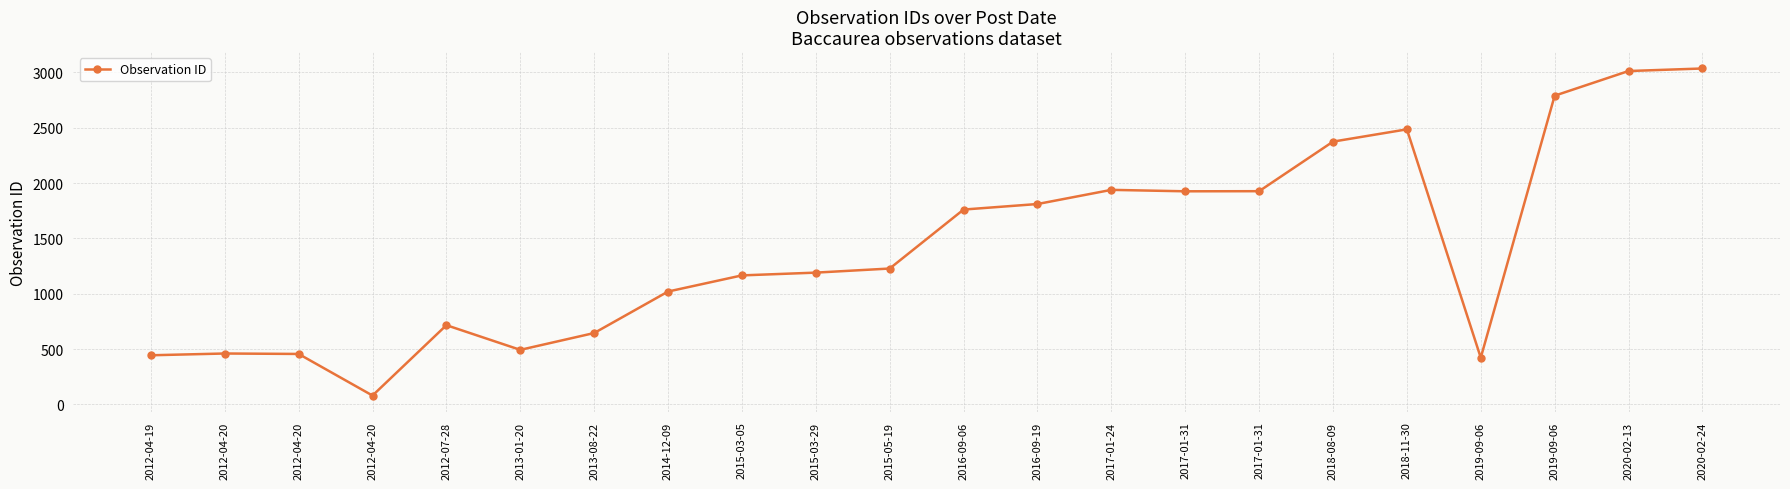

Does the chart display data point markers on the line(s)?

Yes